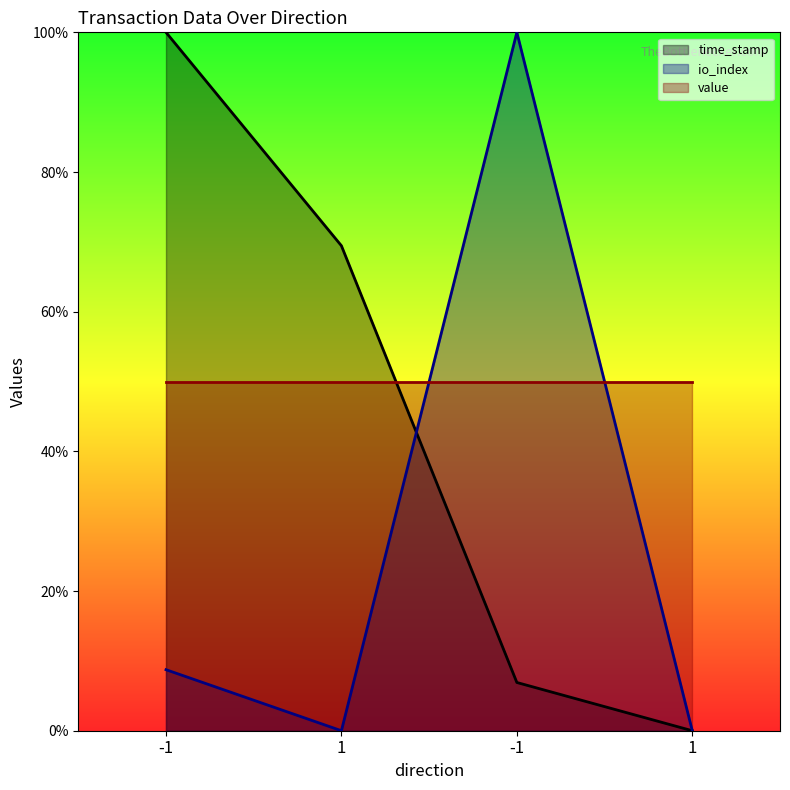

At which category does io_index reach its first local valley?

1